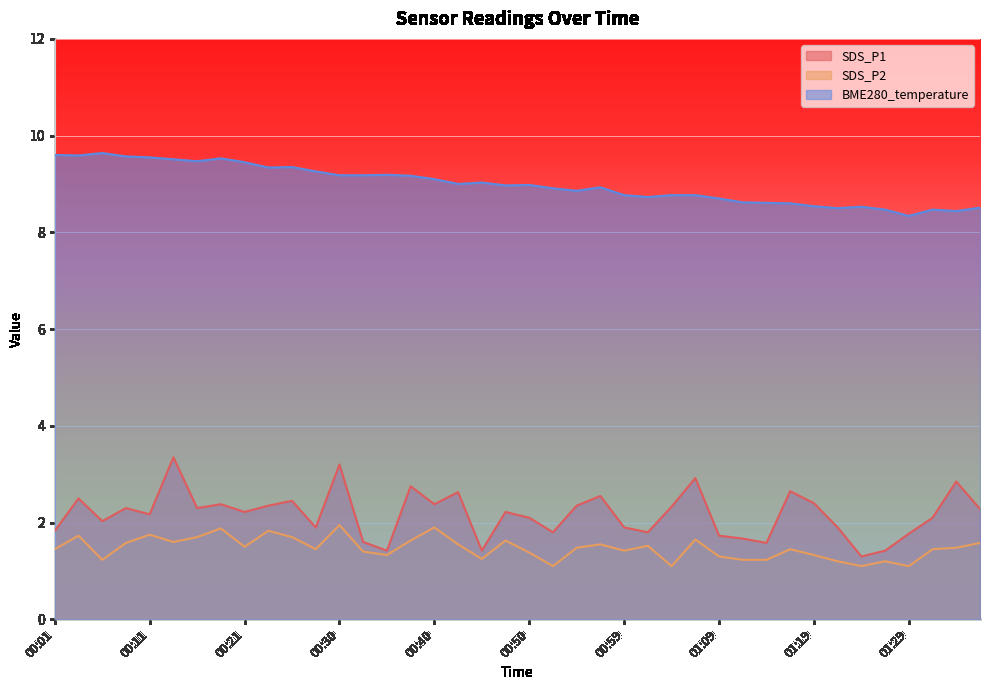

What is the total value across all series at 00:28?

12.6